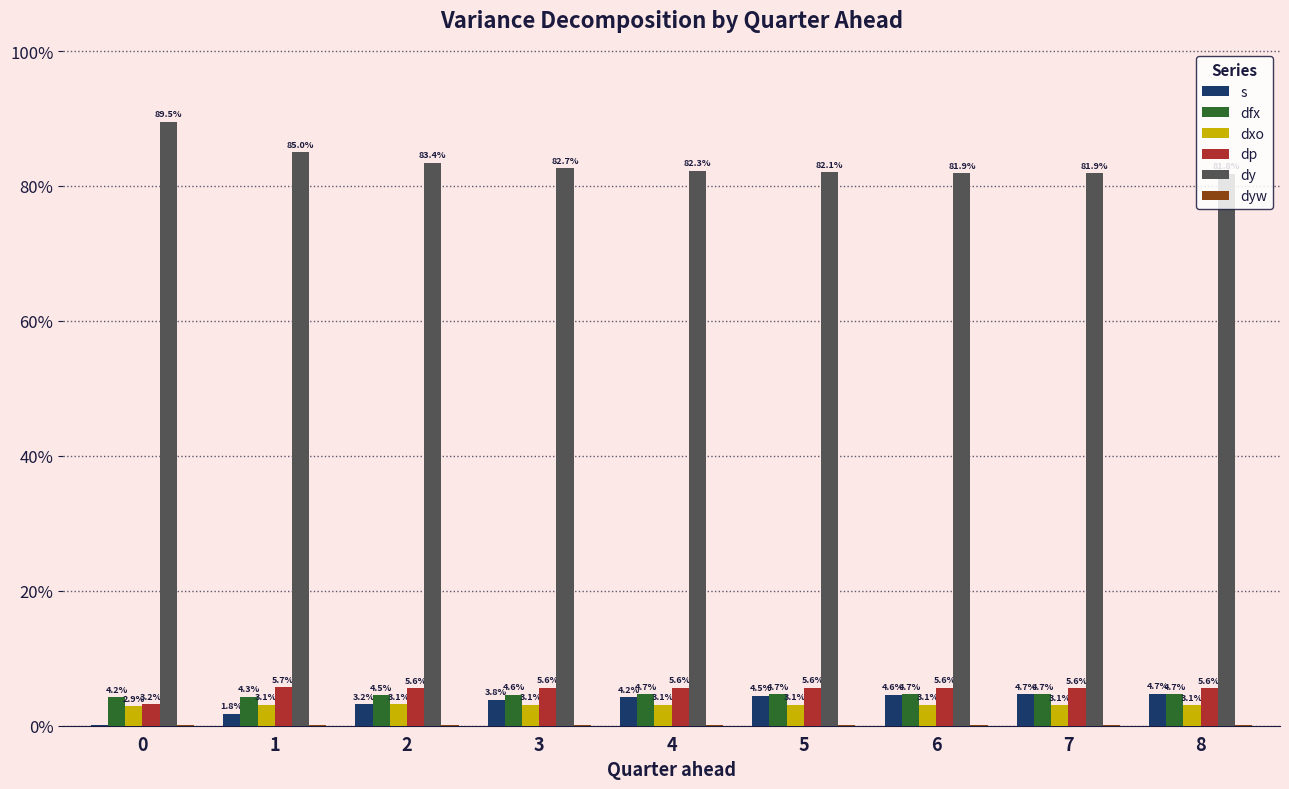

Are the bars horizontal?

No